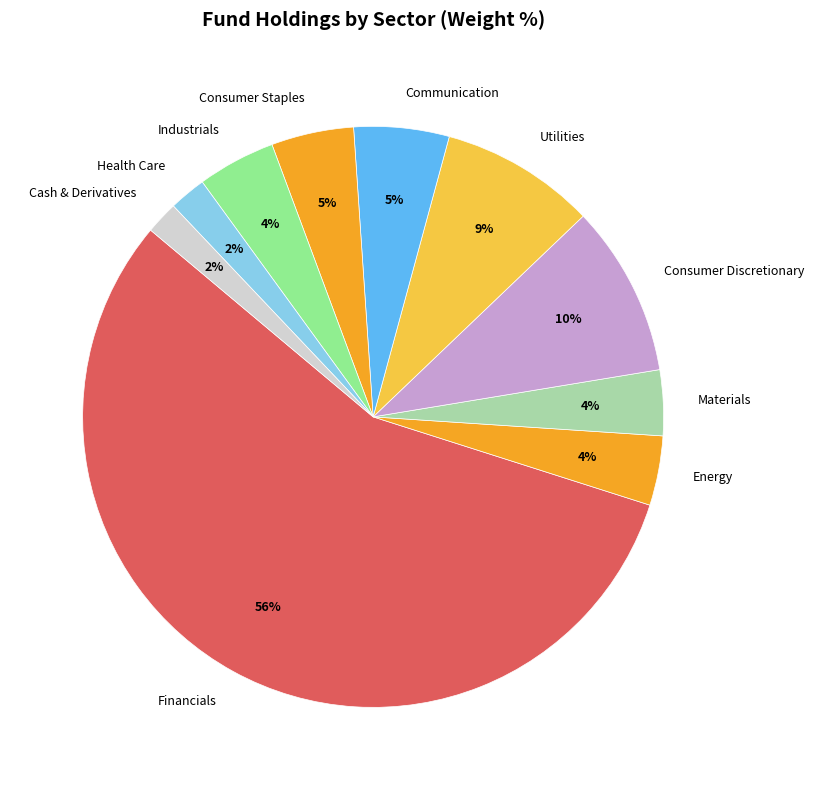

What percentage is the Communication slice, to the nearest percent?

5%